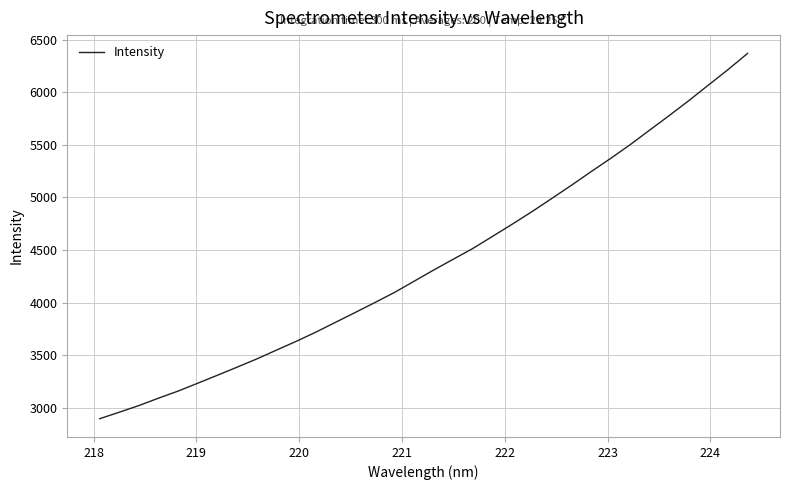

What is the minimum value shown in the chart?

2898.7